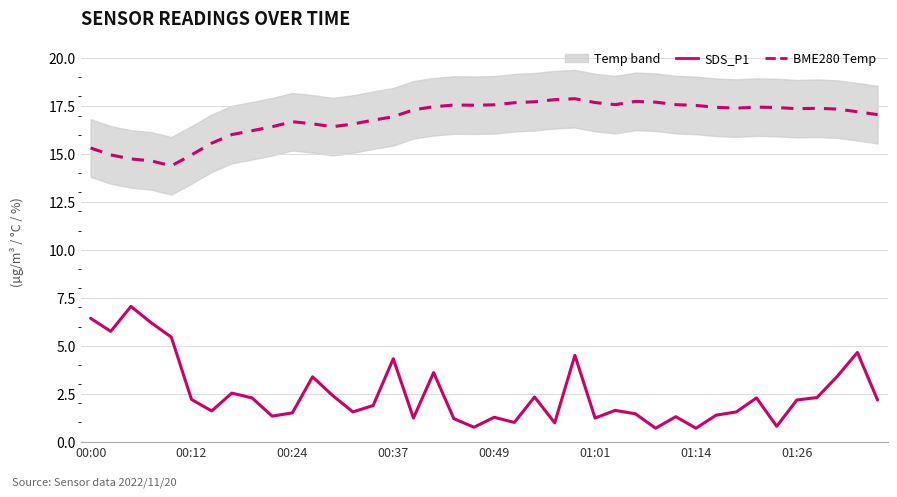

Where is SDS_P1 nearest to the value 3?

11